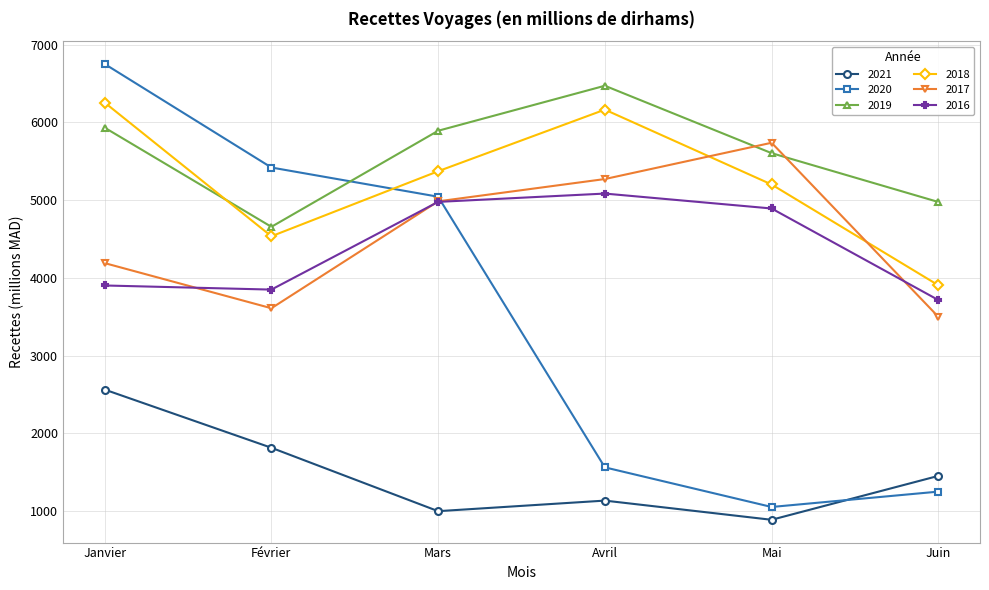

Which series has the largest total across all categories?

2019